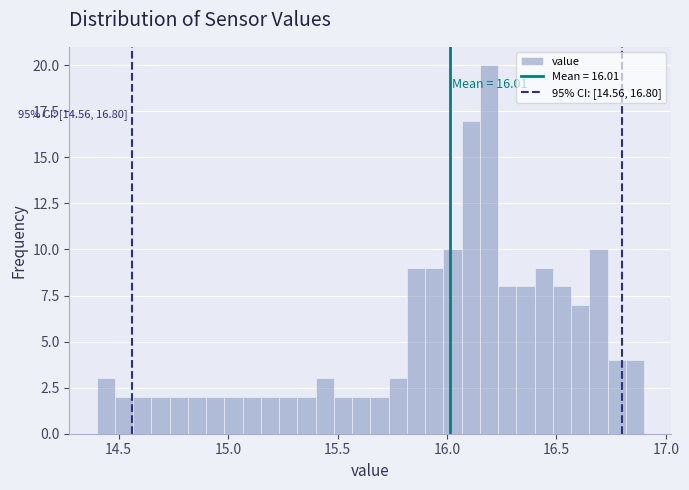

Read against the x-axis, roughly where is the centre of the tallest bar?

16.20